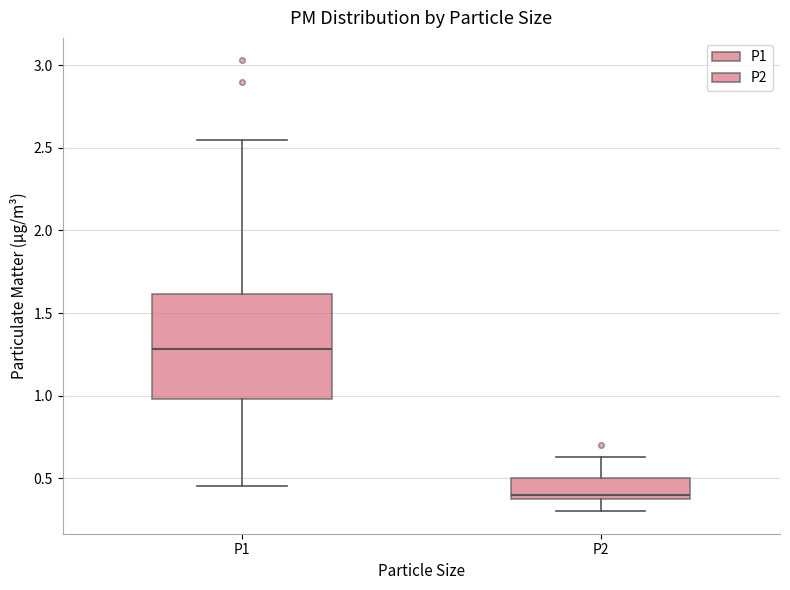

Reading left to right, transcribe this box plot: for each box, give where its median line is, the range the box spans, and where its two whiskers end, as read against the y-axis. The values are not printed on the chart, so give them approximately, as read against the axis.

P1: median 1.30, box 1.00 to 1.60, whiskers 0.45 to 2.55
P2: median 0.40, box 0.35 to 0.50, whiskers 0.30 to 0.65